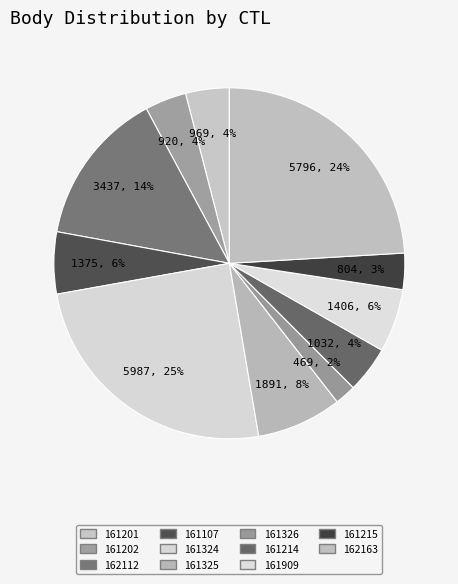

To the nearest percent, what percentage of the pie is 162112?

14%